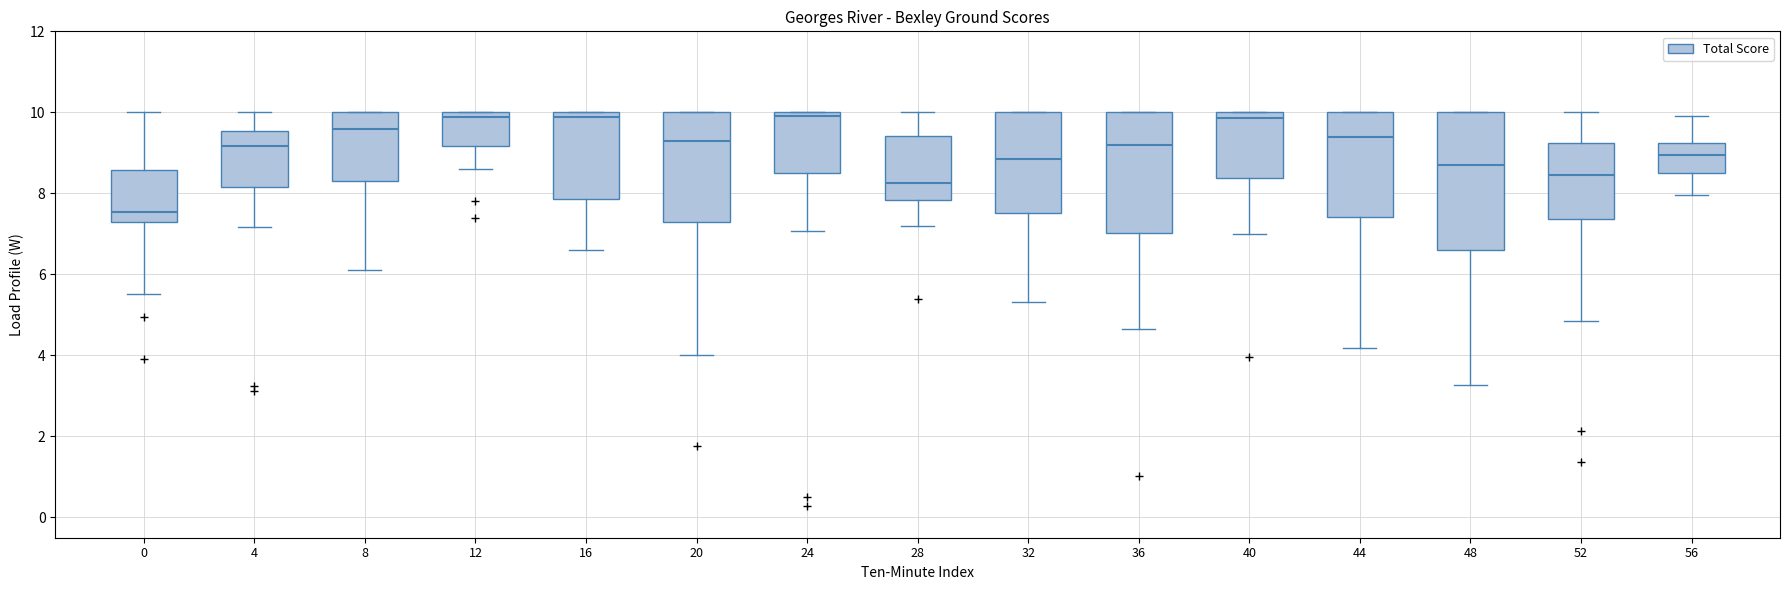

Which box has the lowest median line?

0